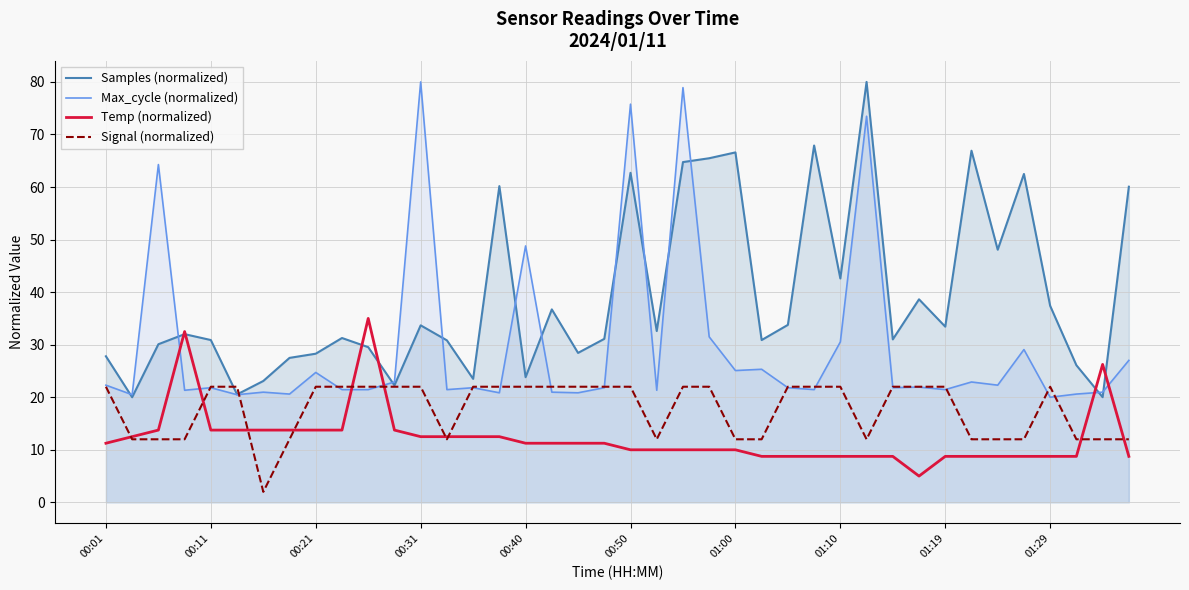

Which series has the largest total across all categories?

Samples (normalized)